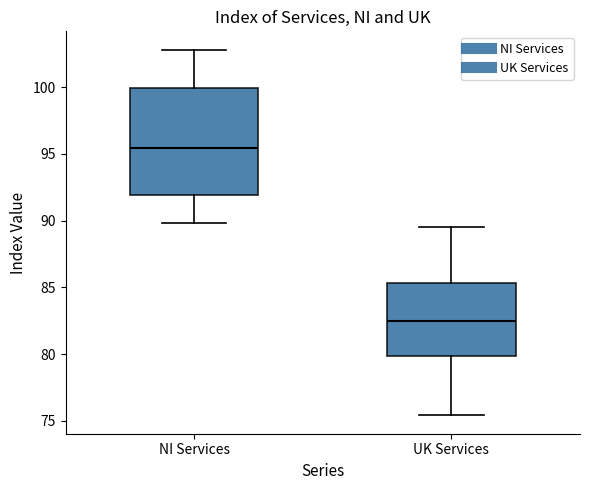

Where does the upper whisker of the box for NI Services end on the y-axis? The values are not printed on the chart, so give them approximately, as read against the axis.

103.0